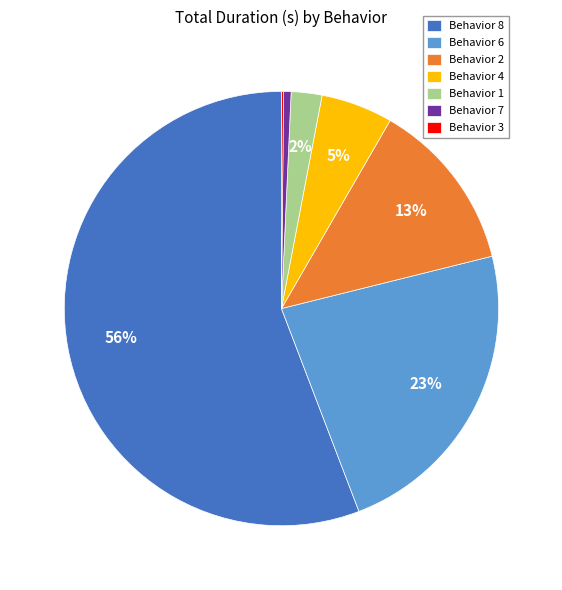

To the nearest percent, what portion does Behavior 4 represent?

5%